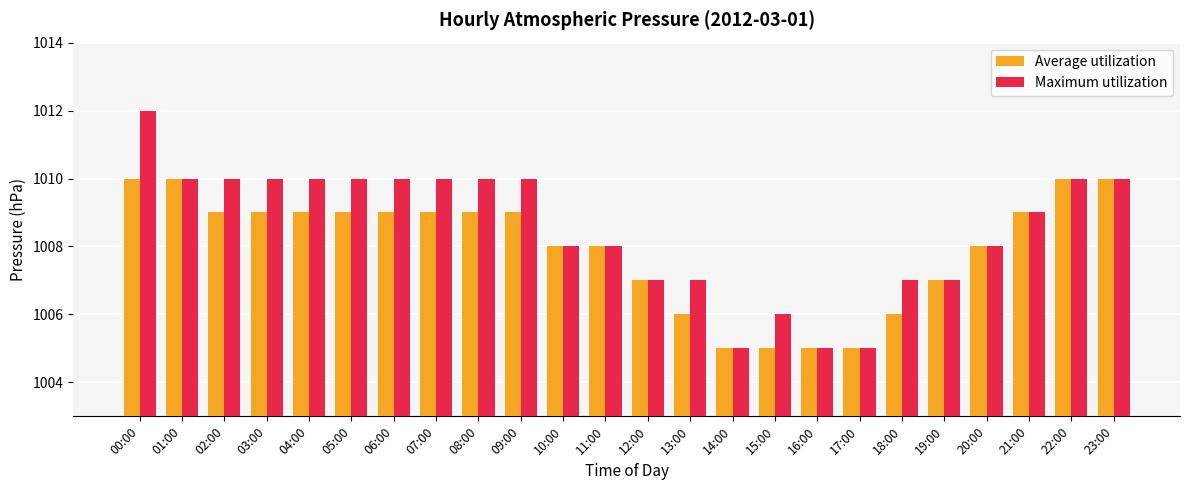

Which series has the largest total across all categories?

Maximum utilization